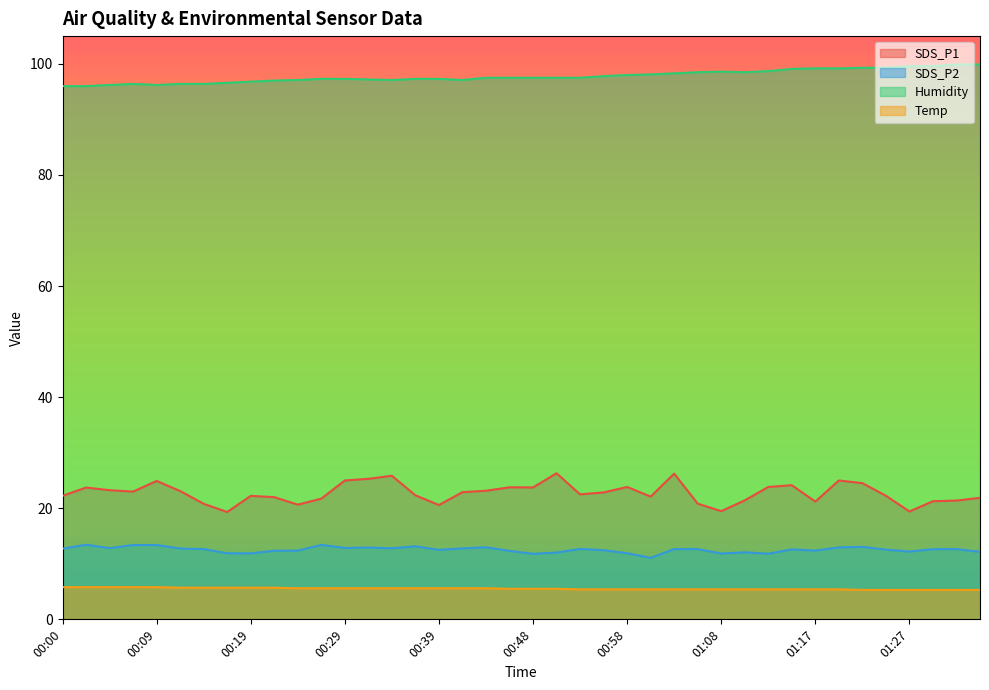

What is the difference between the maximum and second lowest values in the Humidity series?

3.9